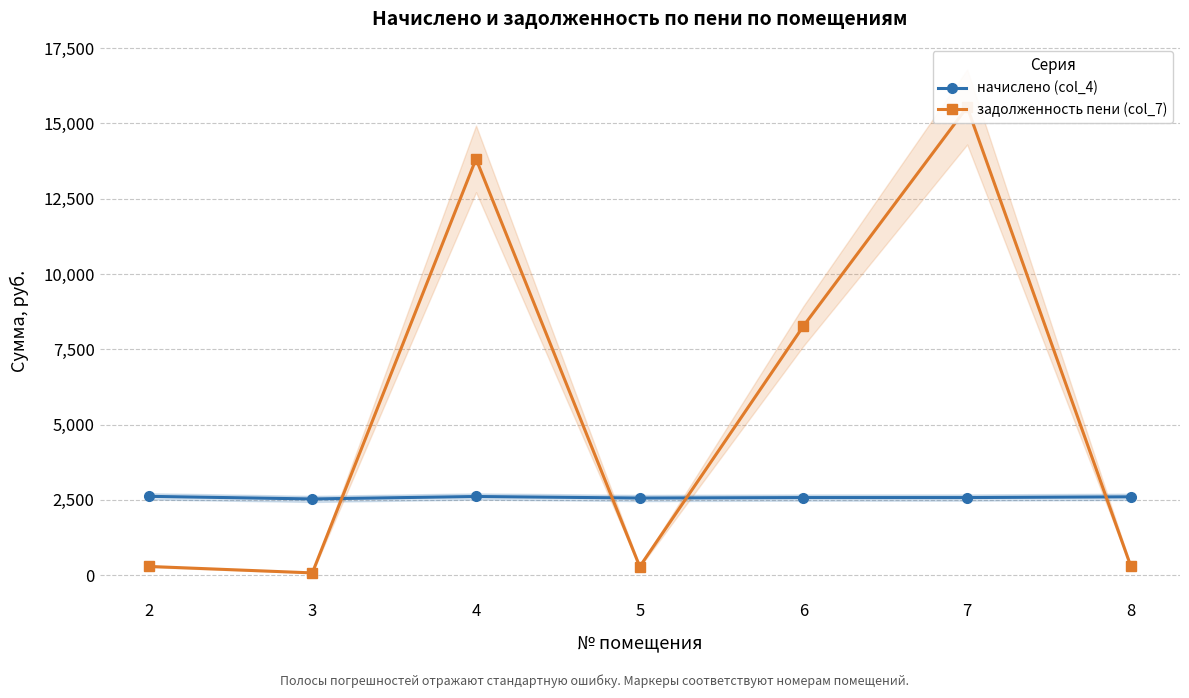

What is the difference between the начислено (col_4) values at 2 and 6?

40.8